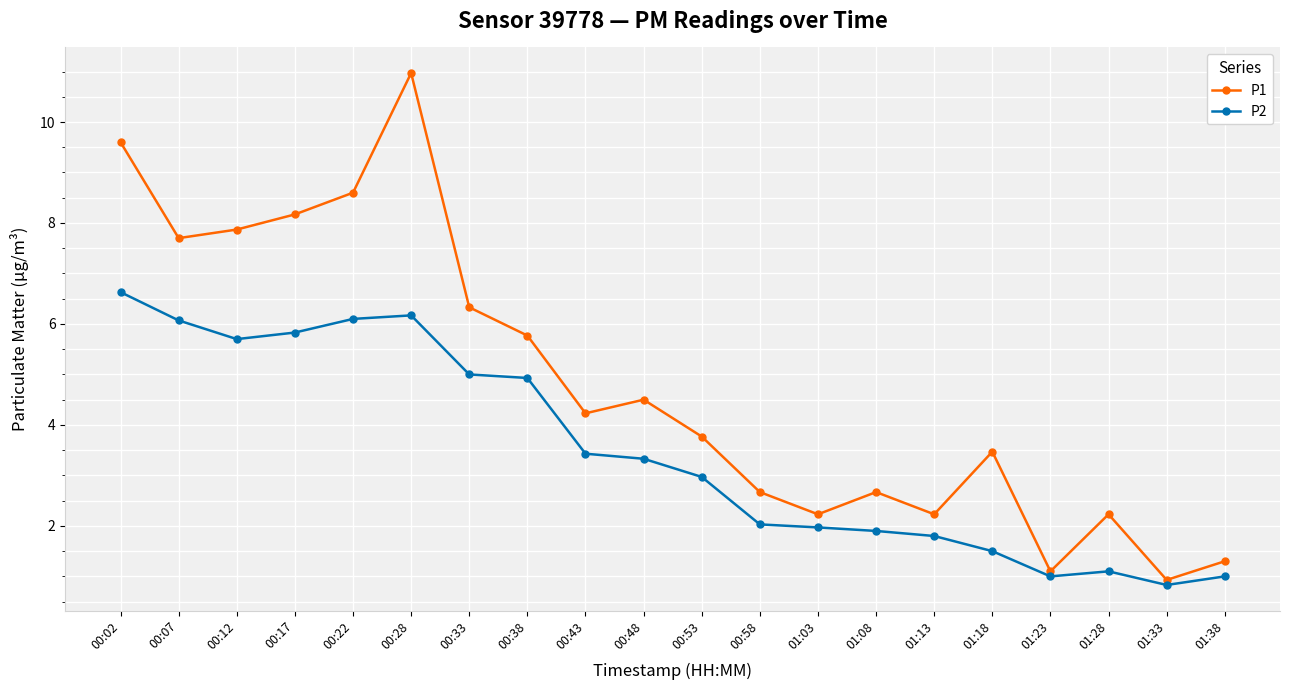

What is the spread (max minus min) of values at 00:48?

1.2